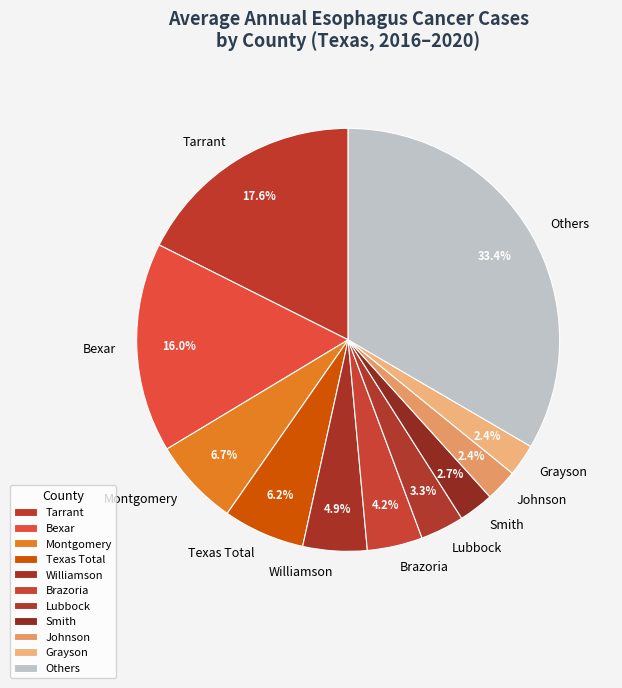

Does Grayson represent more than half of the total?

No